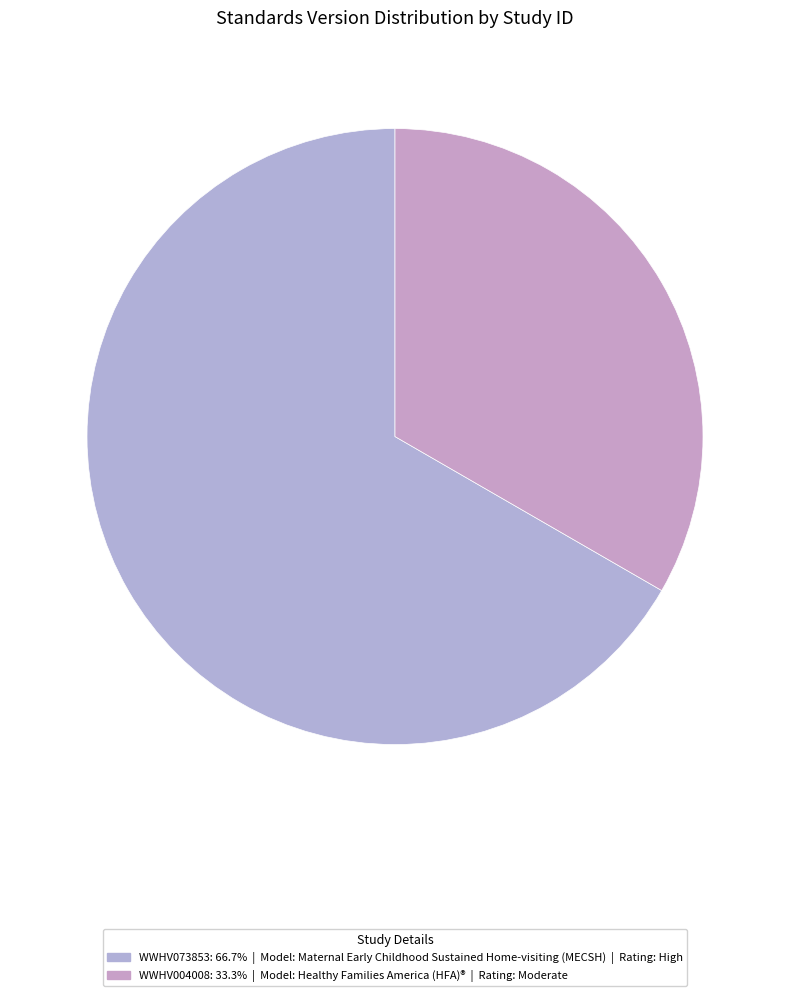

Does WWHV004008 represent more than half of the total?

No